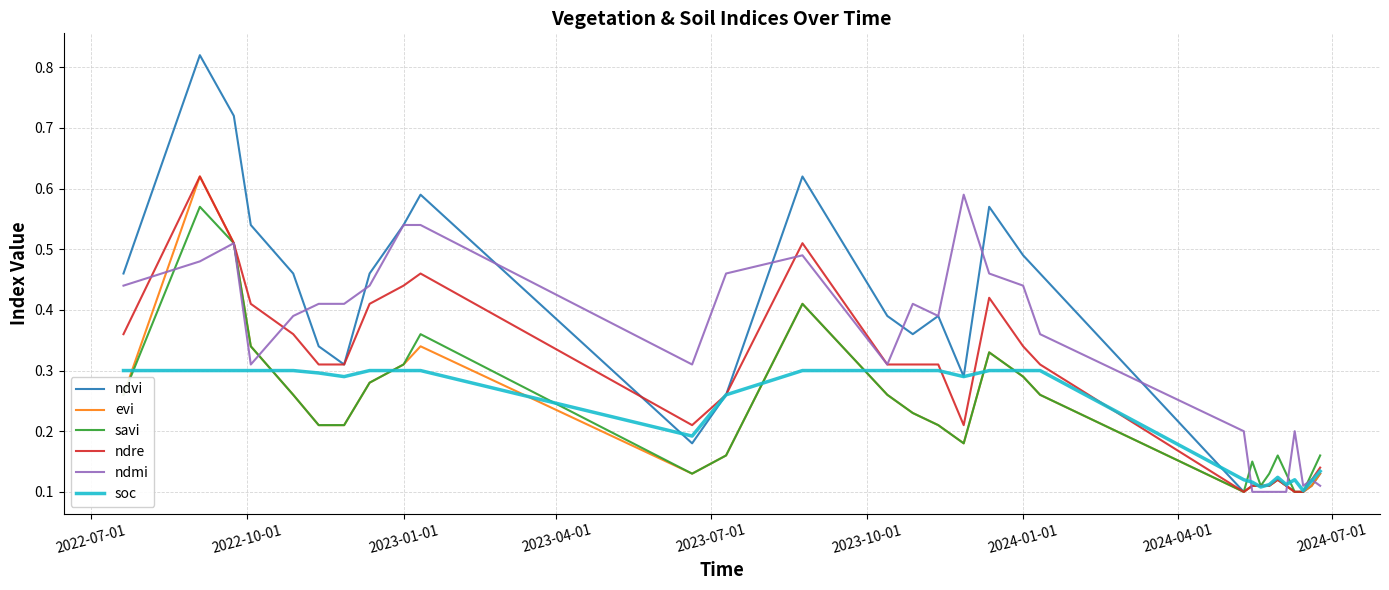

True or false: ndvi has more than 2 interior local peaks.

True